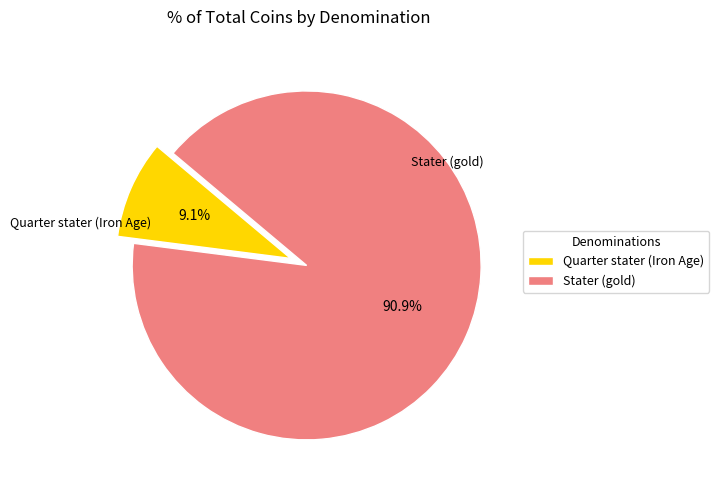

What is the largest slice in the pie chart?

Stater (gold)